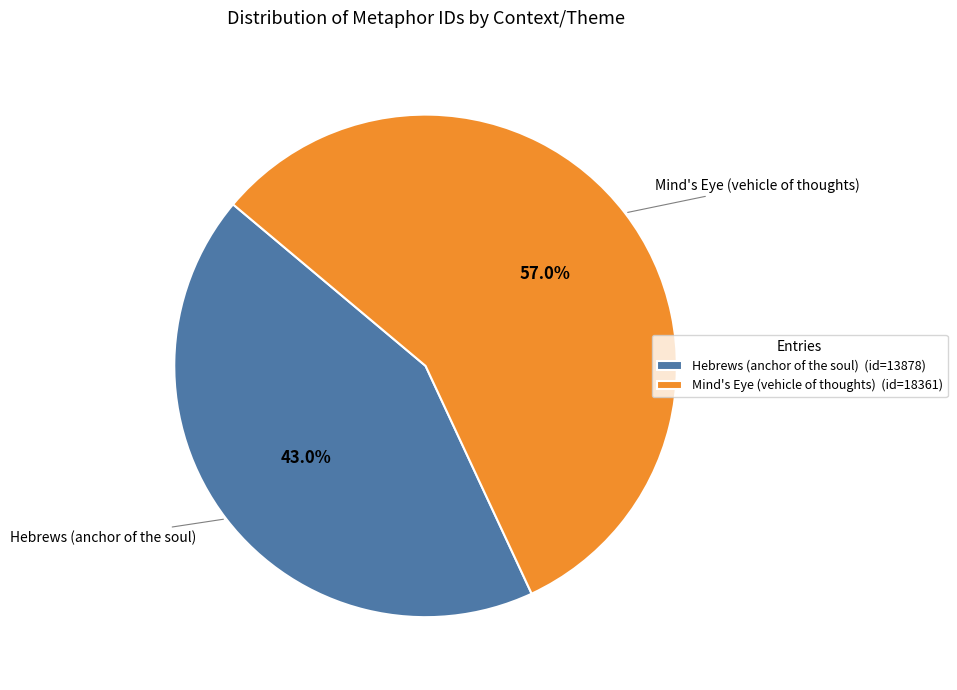

Count the number of slices in the pie.

2